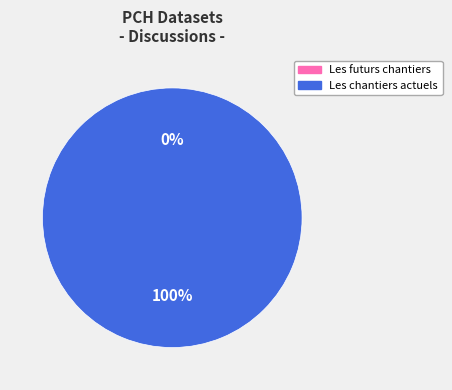

Which category has the biggest portion of the pie?

PCH : Les chantiers actuels